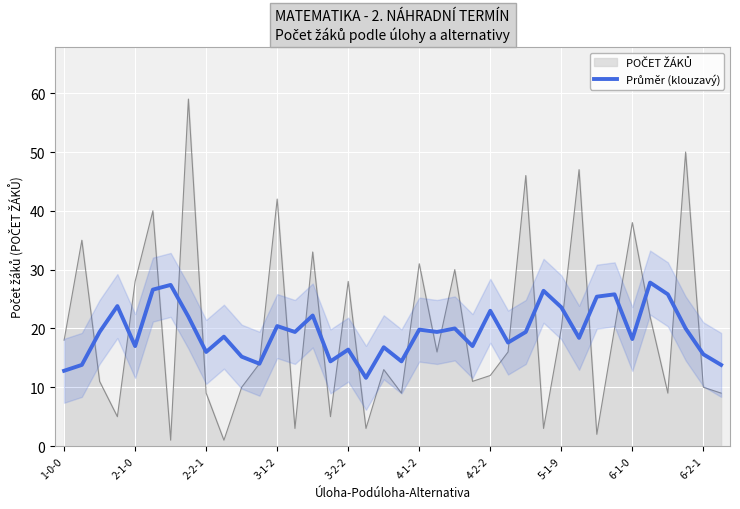

Does the chart display data point markers on the line(s)?

No